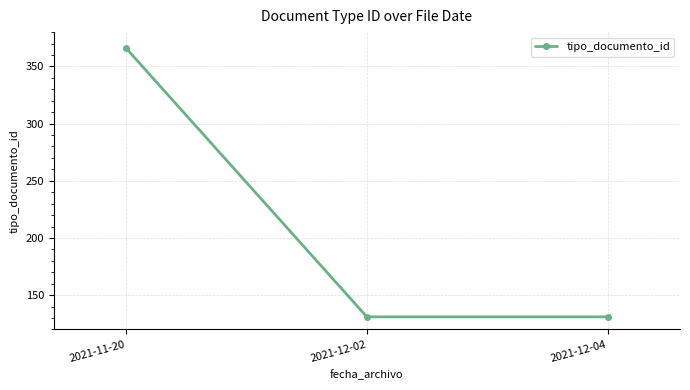

What is the value of the 2nd point from the left?

131